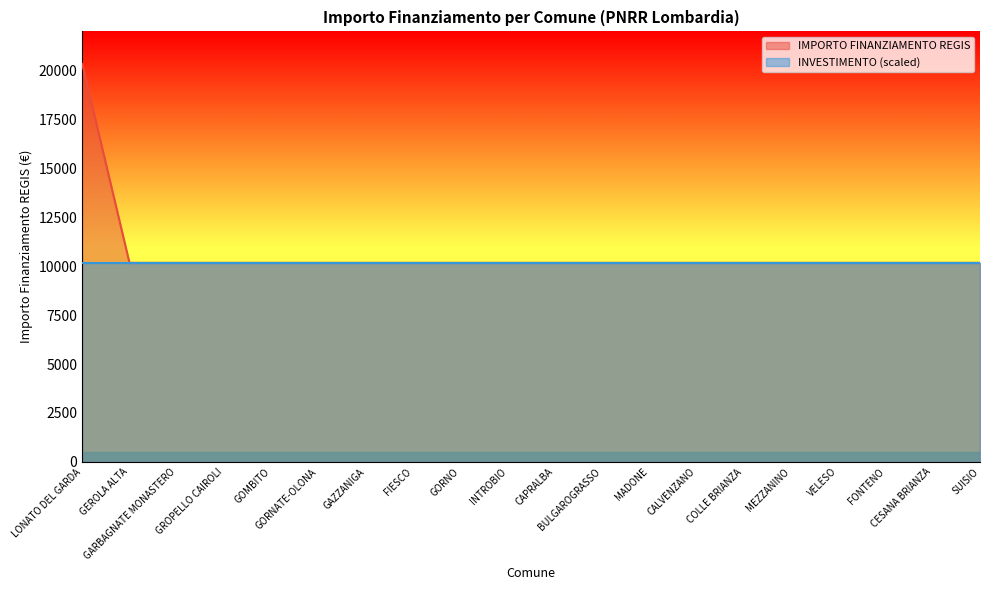

Which category has the lowest value across all series?

GEROLA ALTA